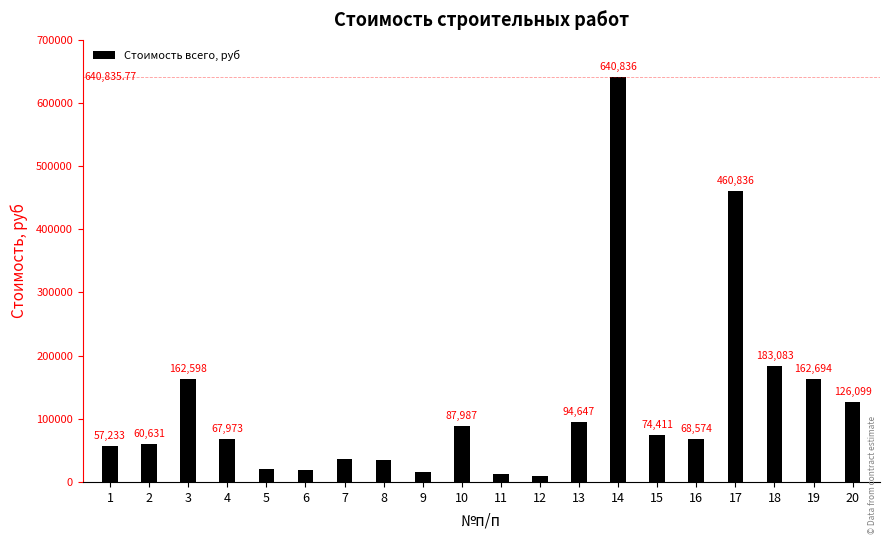

The chart shows a value of 67973.0 at 4. True or false?

True